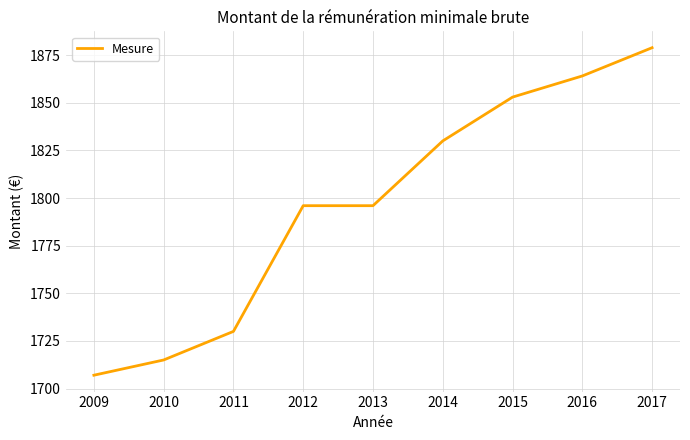

What is the maximum value shown in the chart?

1878.9